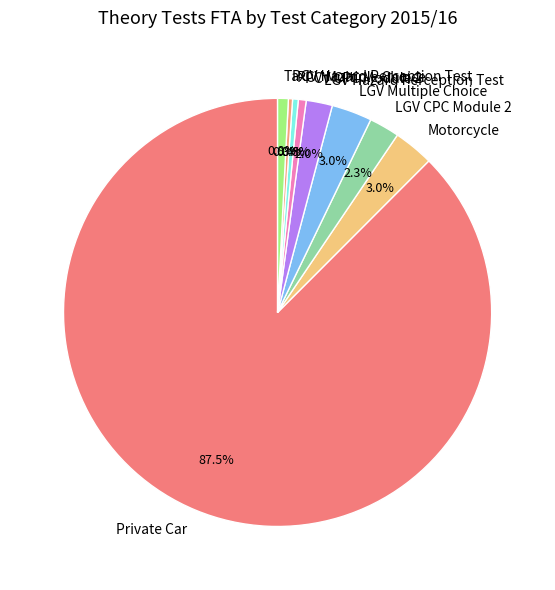

Which has a higher value, Motorcycle or Taxi?

Motorcycle